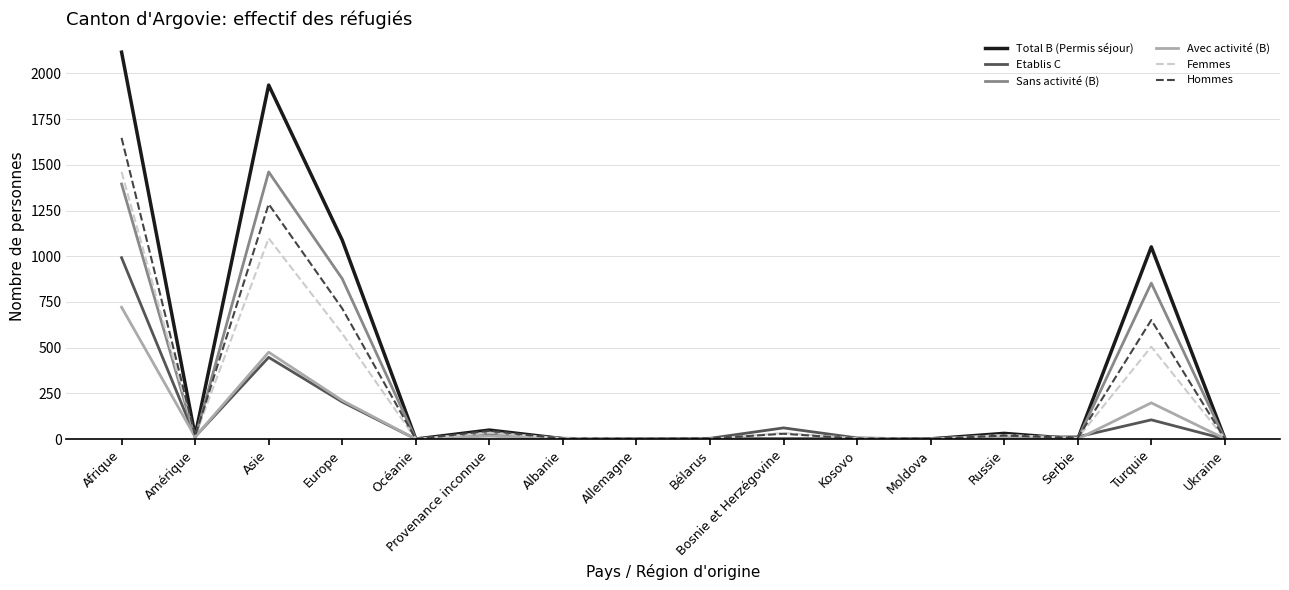

What is the difference between the Avec activité (B) values at Turquie and Ukraine?

196